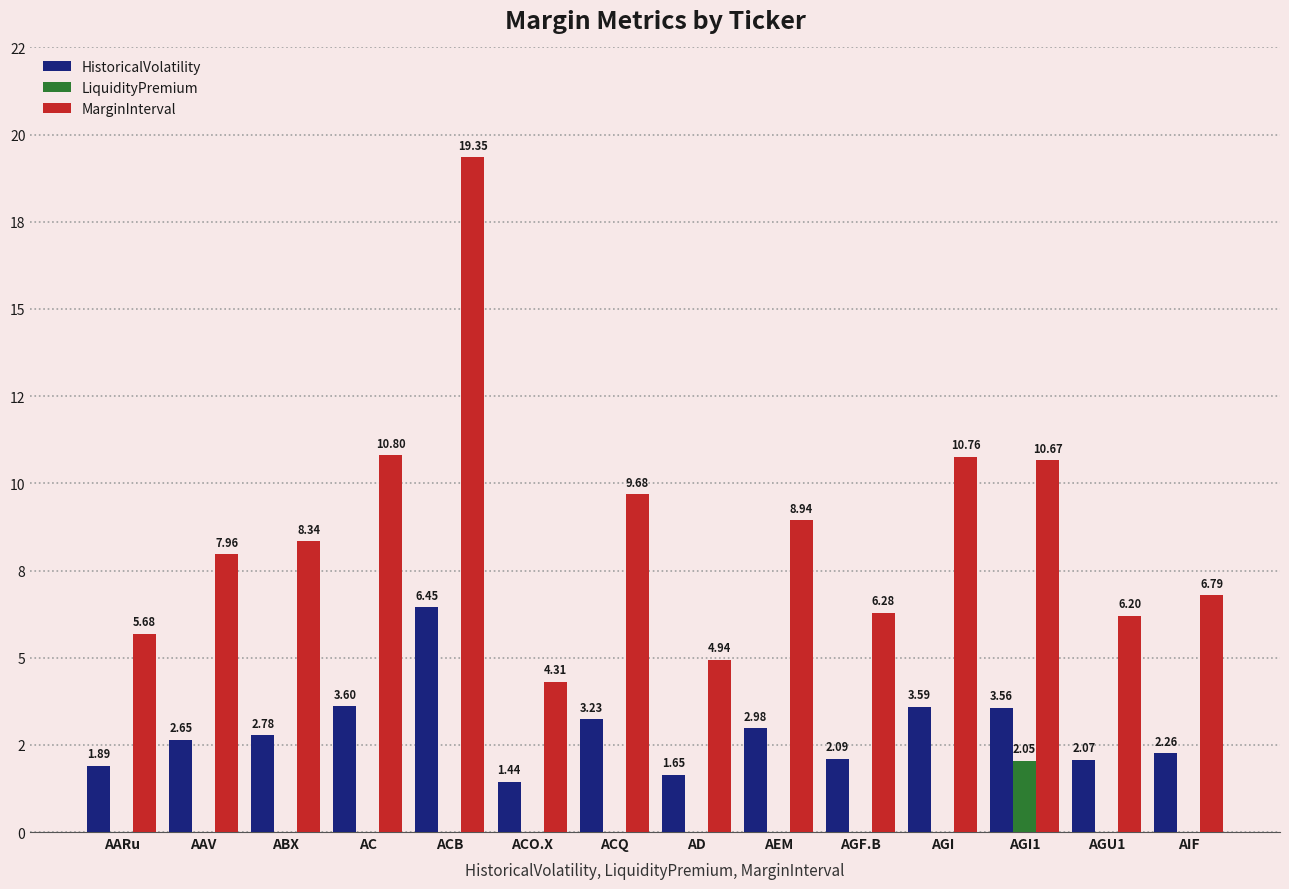

Are the bars horizontal?

No